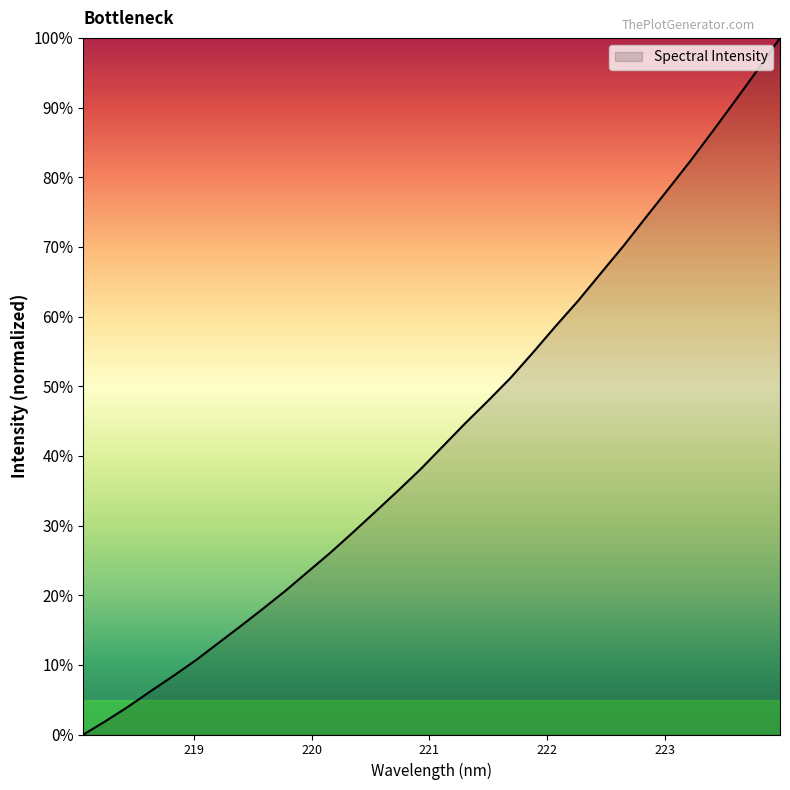

Does the chart display data point markers on the line(s)?

No